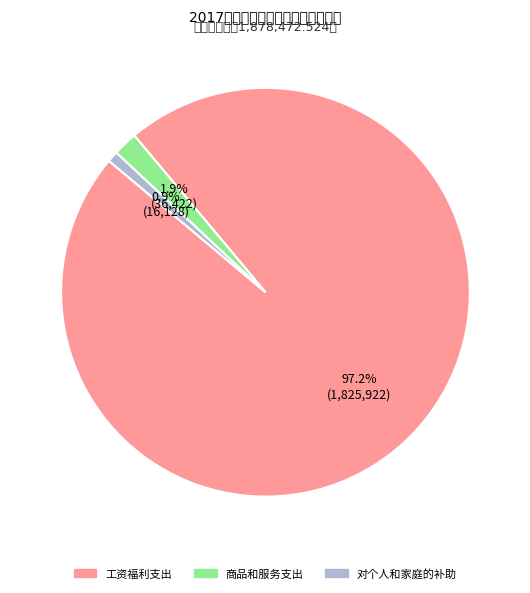

Is there any slice that represents more than half of the pie?

Yes